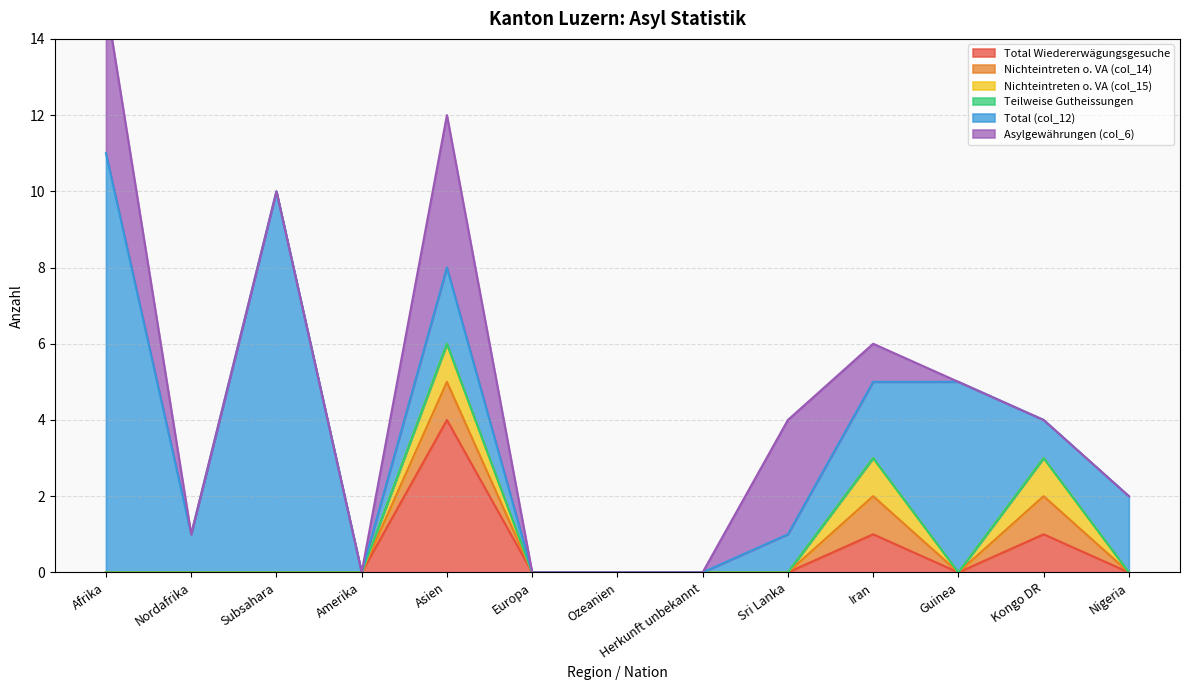

What is the label of the 4th point from the left?

Amerika